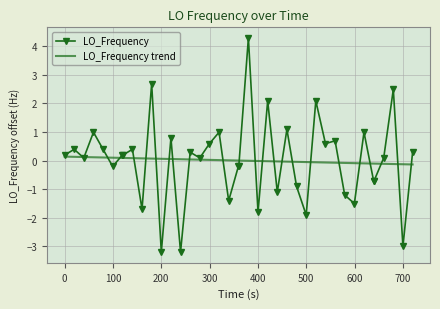

What is the highest value of the LO_Frequency series?

4.3